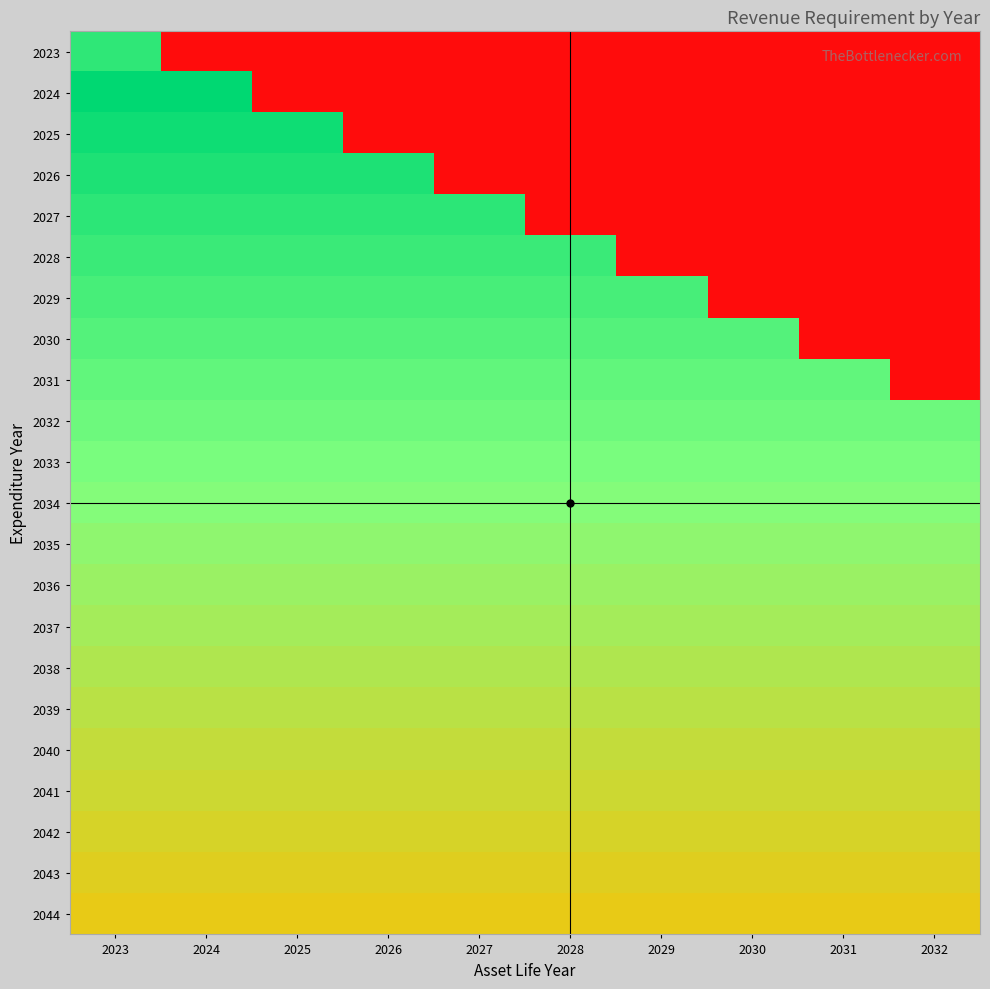

Which label corresponds to the smallest value in the chart?

2024